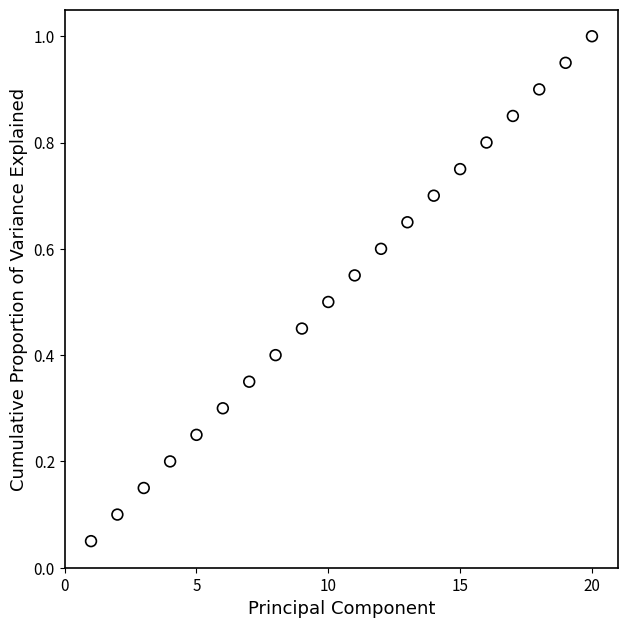

What is the range of X values (max minus min)?

19.0